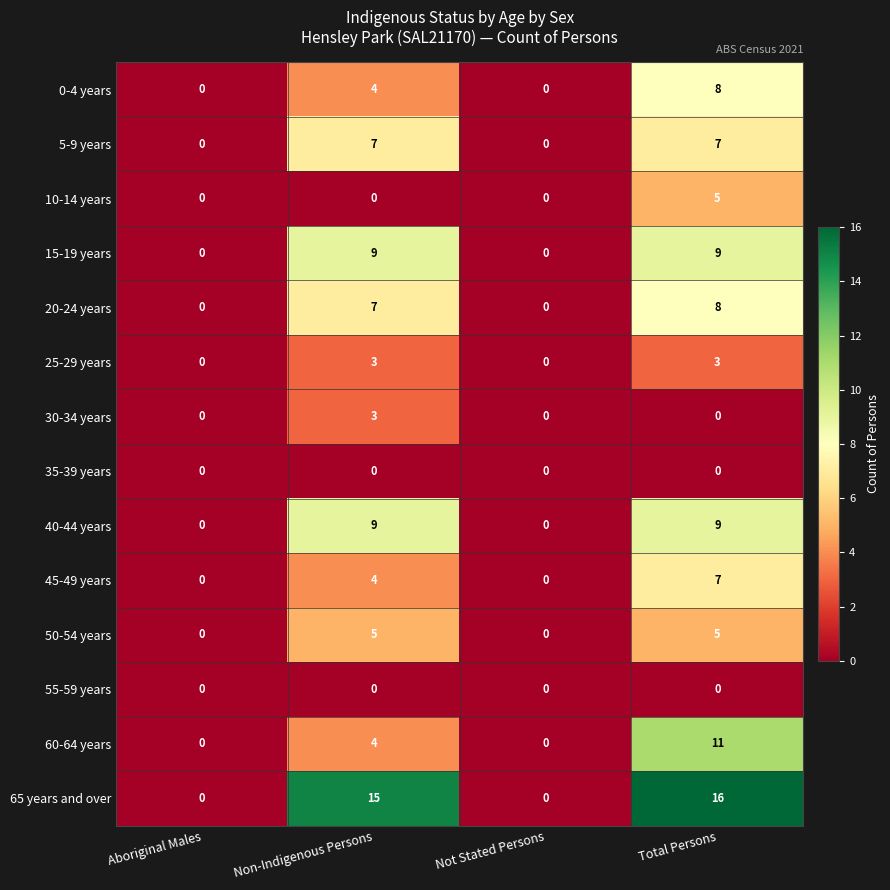

The 15-19 years series shows 9 at Non-Indigenous Persons. True or false?

True